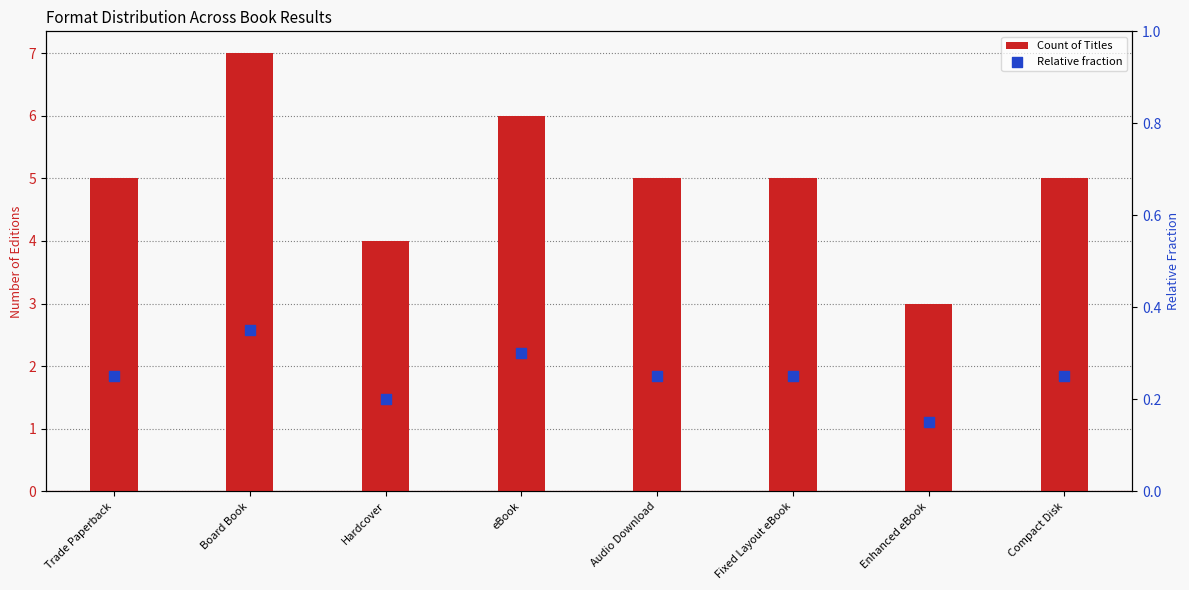

Which series reaches the maximum Y coordinate?

Count of Titles